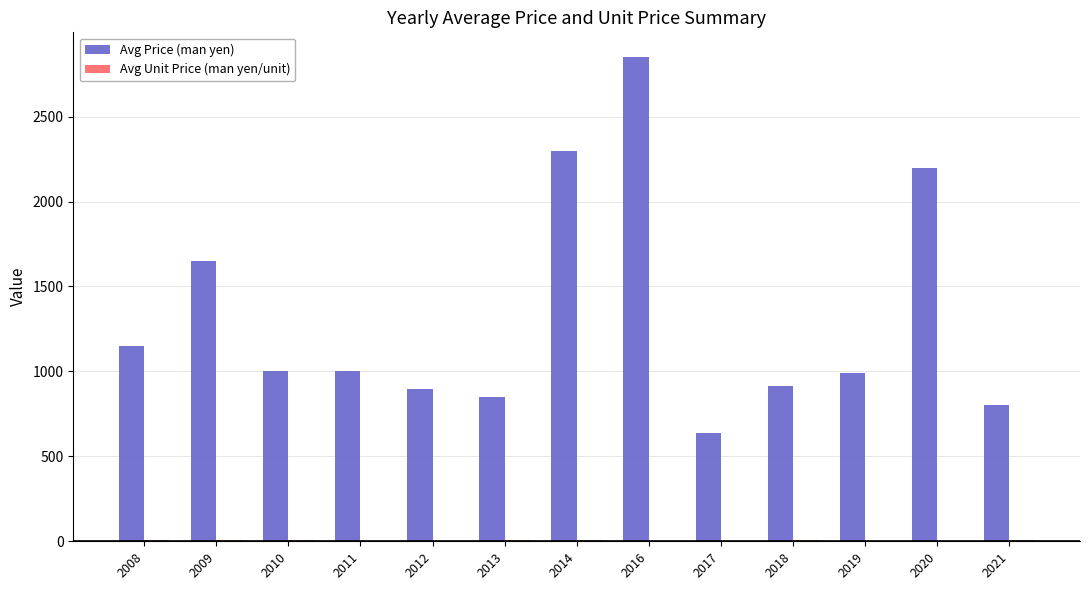

What is the sum of the Avg Price (man yen) values at 2013 and 2017?

1486.7